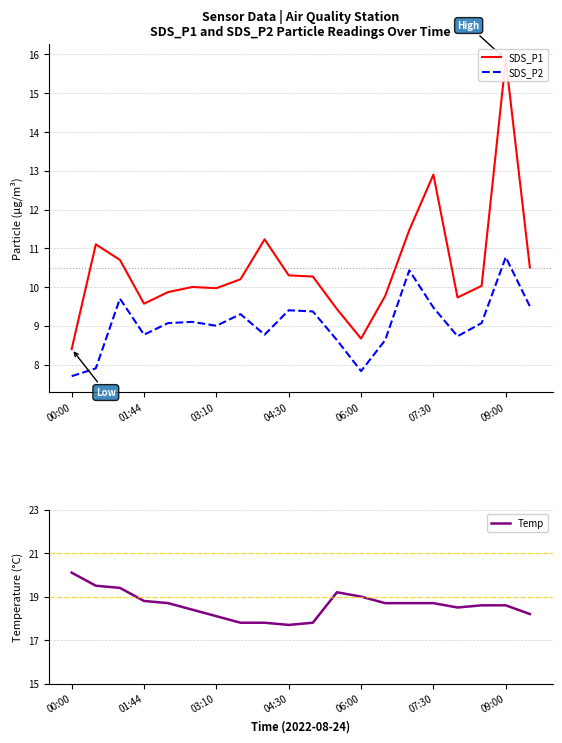

What is the value of the SDS_P1 point at the 11th from the left?

10.3